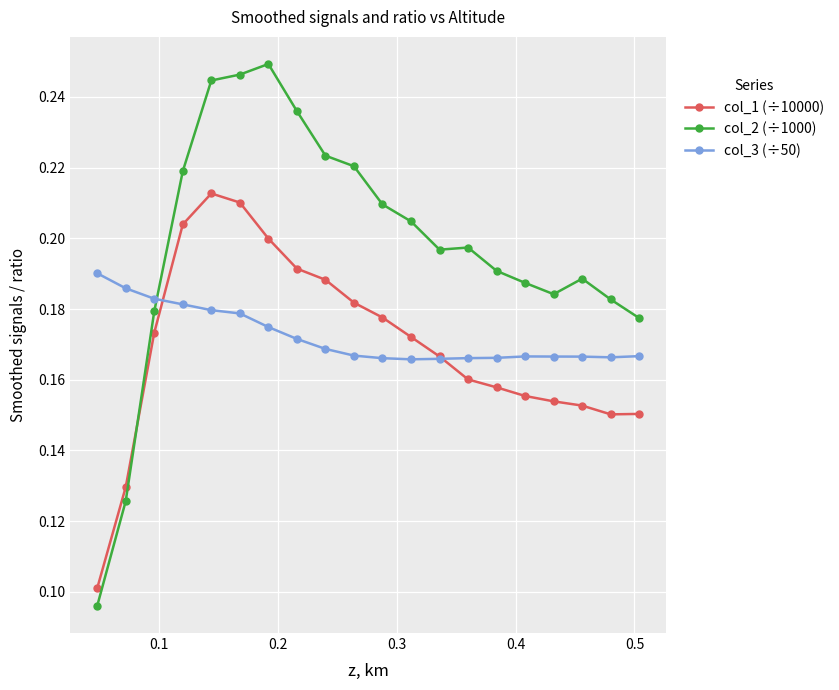

True or false: col_2 (÷1000) and col_1 (÷10000) intersect in this chart.

True